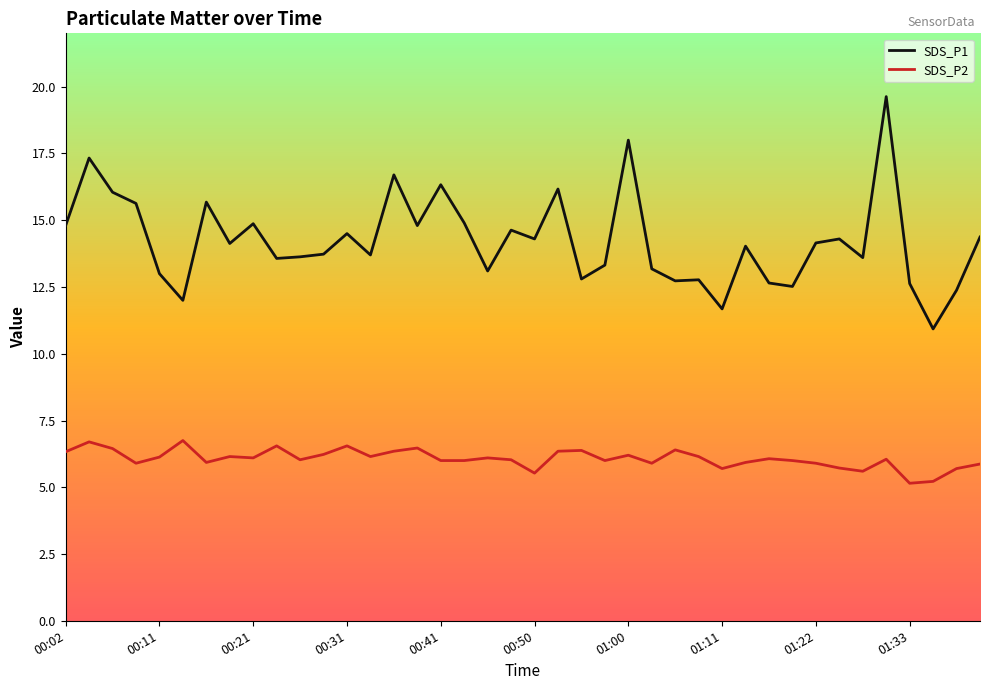

True or false: SDS_P1 and SDS_P2 intersect in this chart.

False